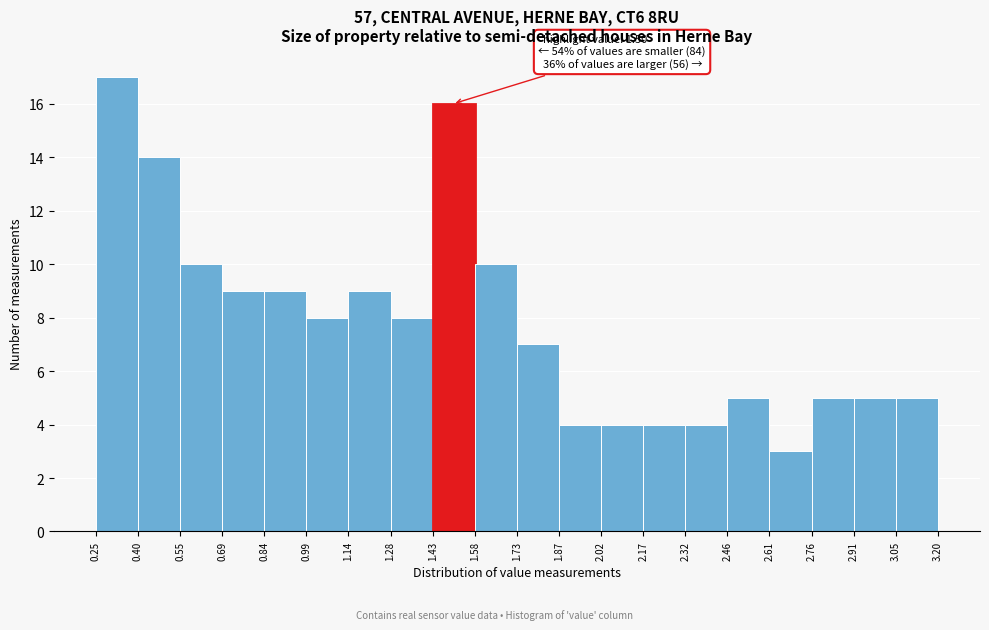

Which range on the x-axis has the tallest bar?

0.25 to 0.40